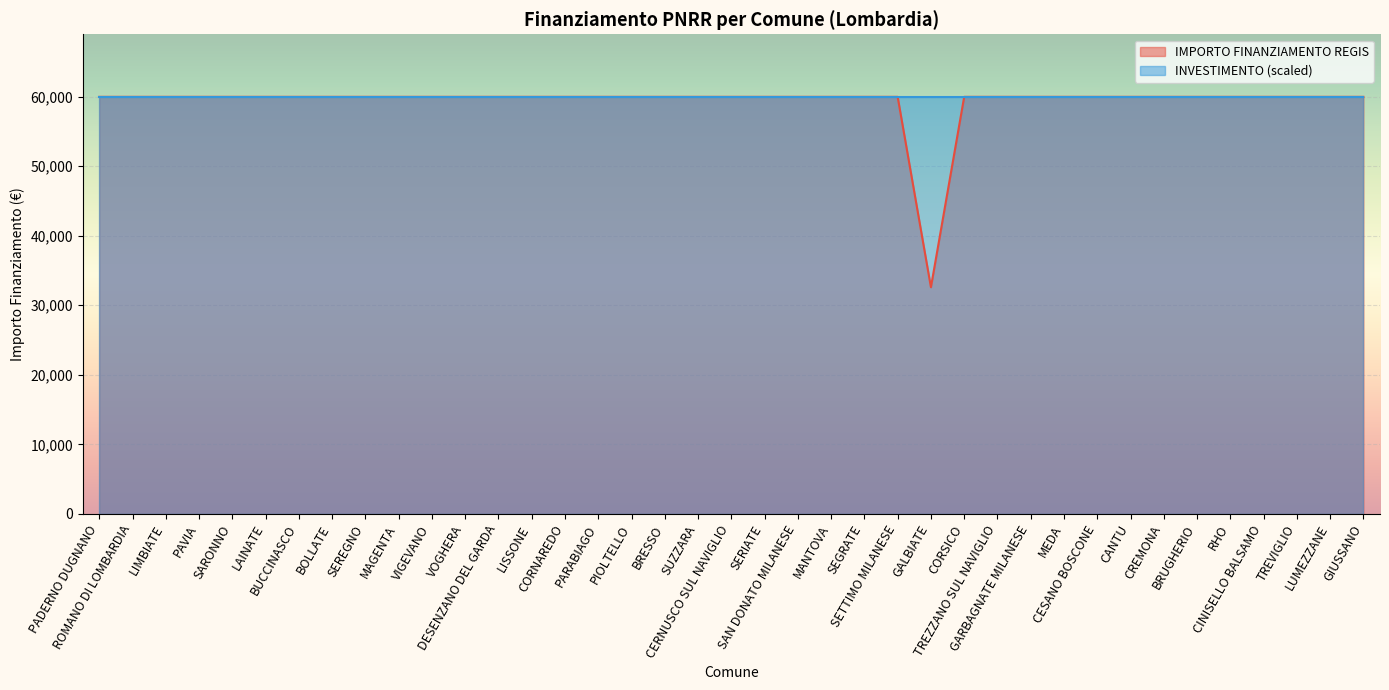

What is the greatest value displayed?

59966